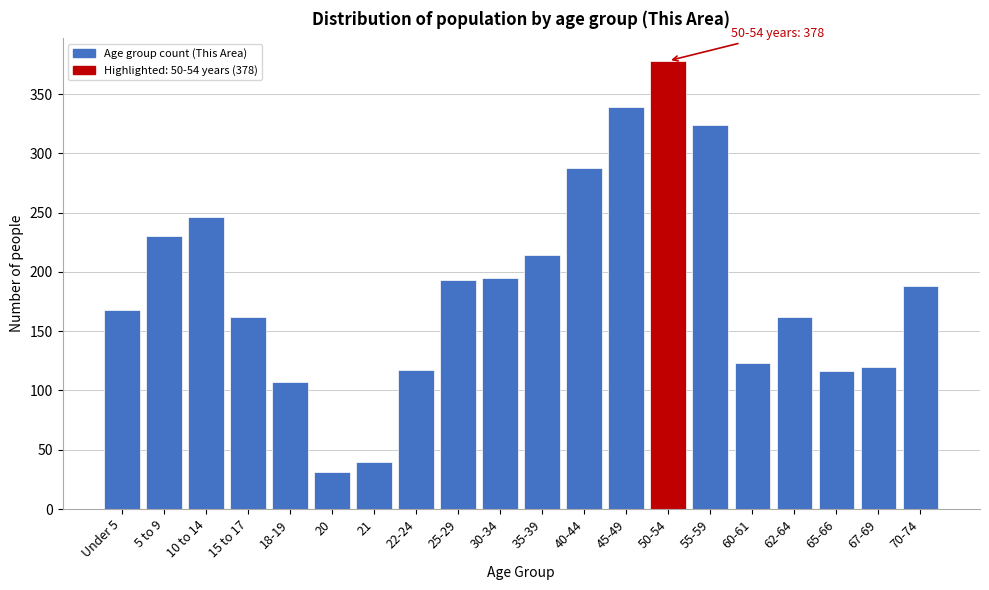

What is the average value?

187